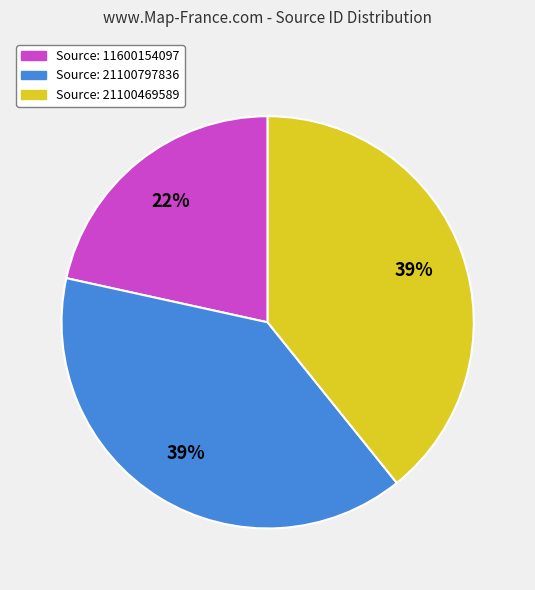

What is the smallest slice in the pie chart?

Source: 11600154097